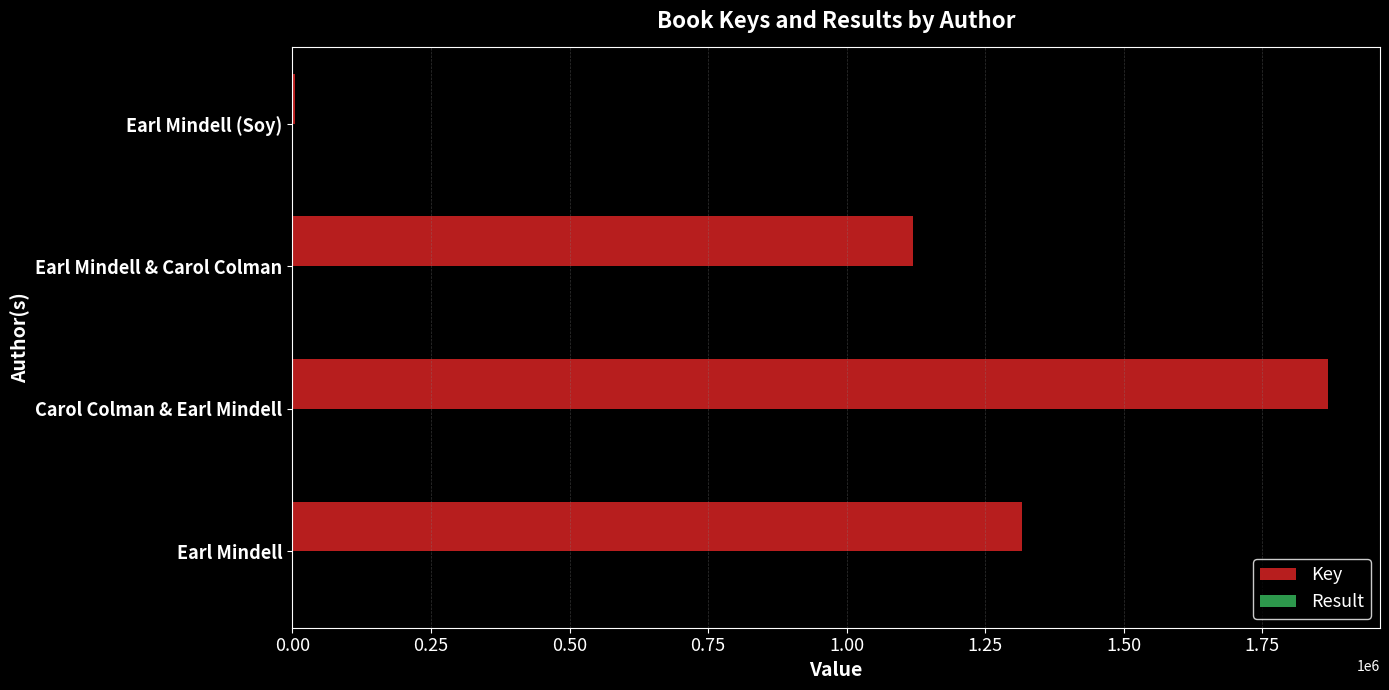

What is the maximum value shown in the chart?

1868757